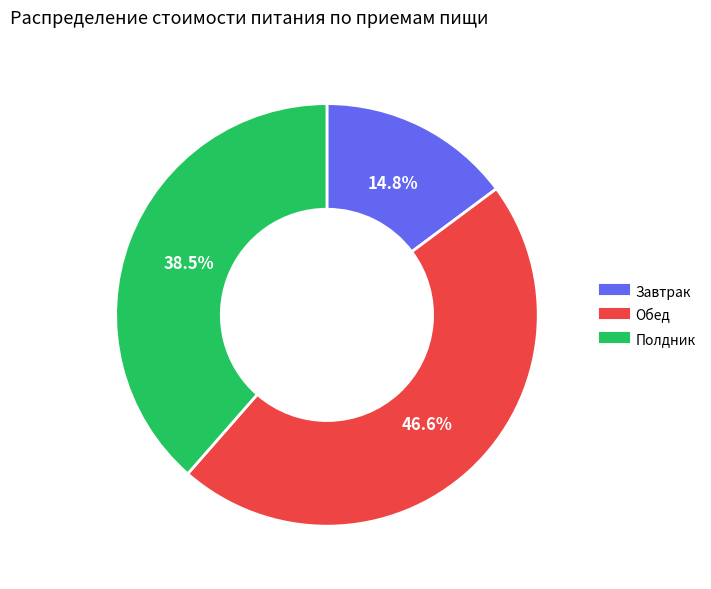

How many slices are in this pie chart?

3